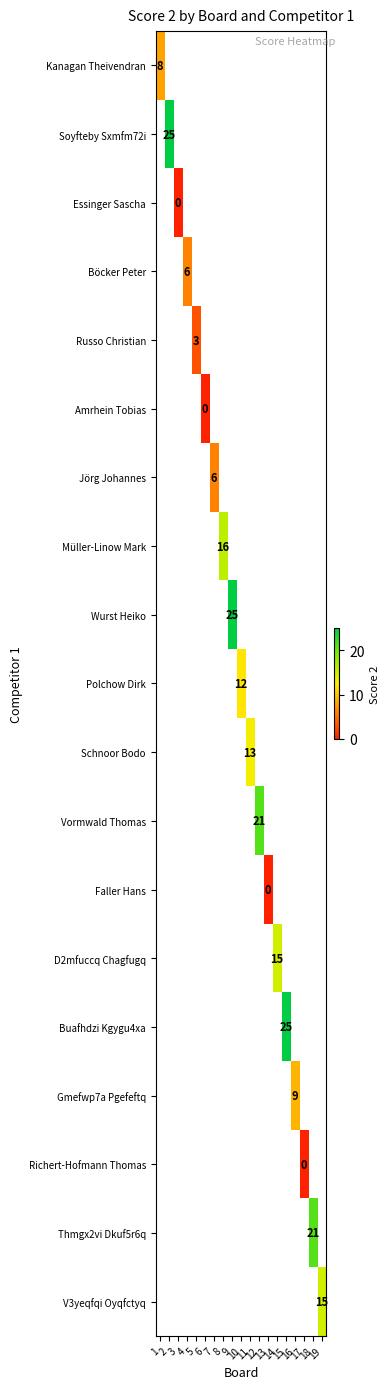

Which has a higher value, 7 or 9?

9